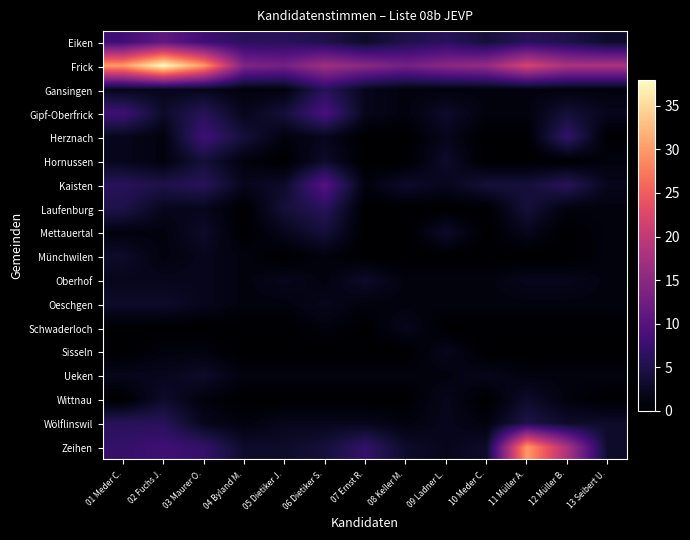

What is the total value across all series at 06 Dietiker S.?

74